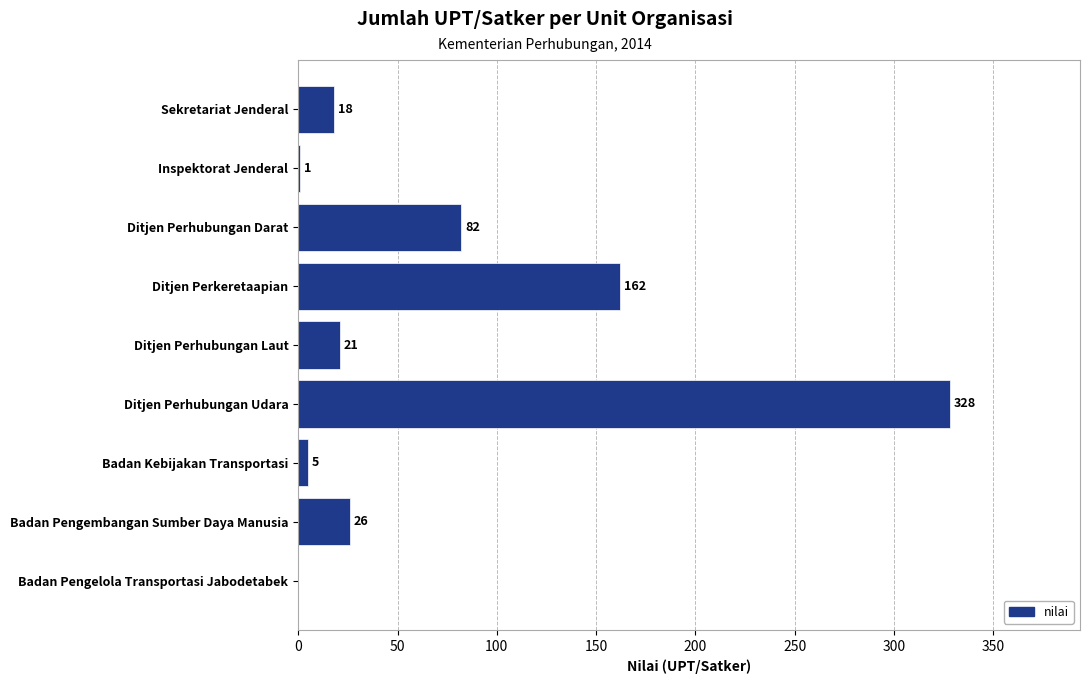

Is it true that the value at Ditjen Perhubungan Udara is 328?

True